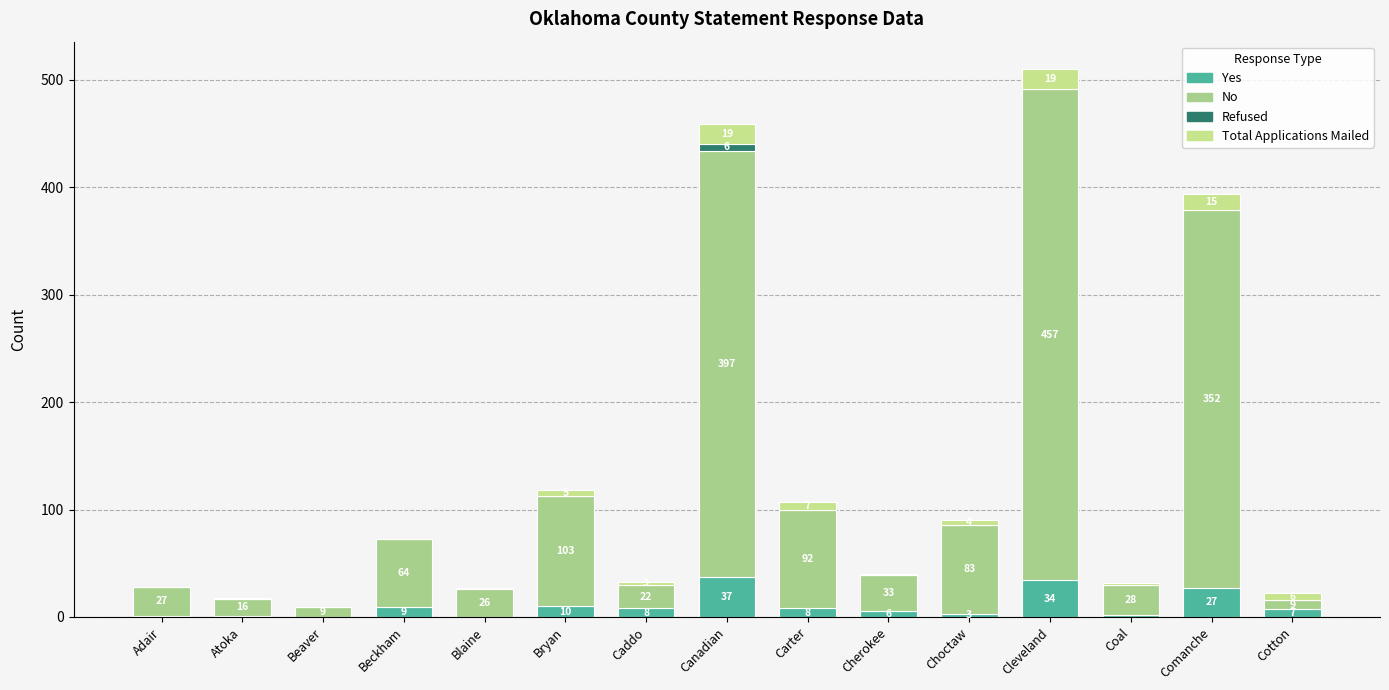

Which category has the highest value in the Yes series?

Canadian